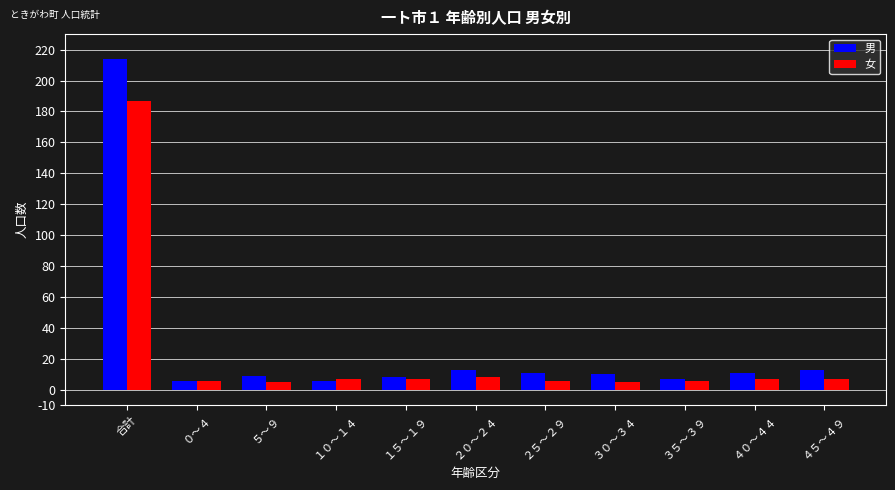

Reading left to right, transcribe all the data shown in this chart.

男: 合計=214	０～４=6	５～９=9	１０～１４=6	１５～１９=8	２０～２４=13	２５～２９=11	３０～３４=10	３５～３９=7	４０～４４=11	４５～４９=13
女: 合計=187	０～４=6	５～９=5	１０～１４=7	１５～１９=7	２０～２４=8	２５～２９=6	３０～３４=5	３５～３９=6	４０～４４=7	４５～４９=7